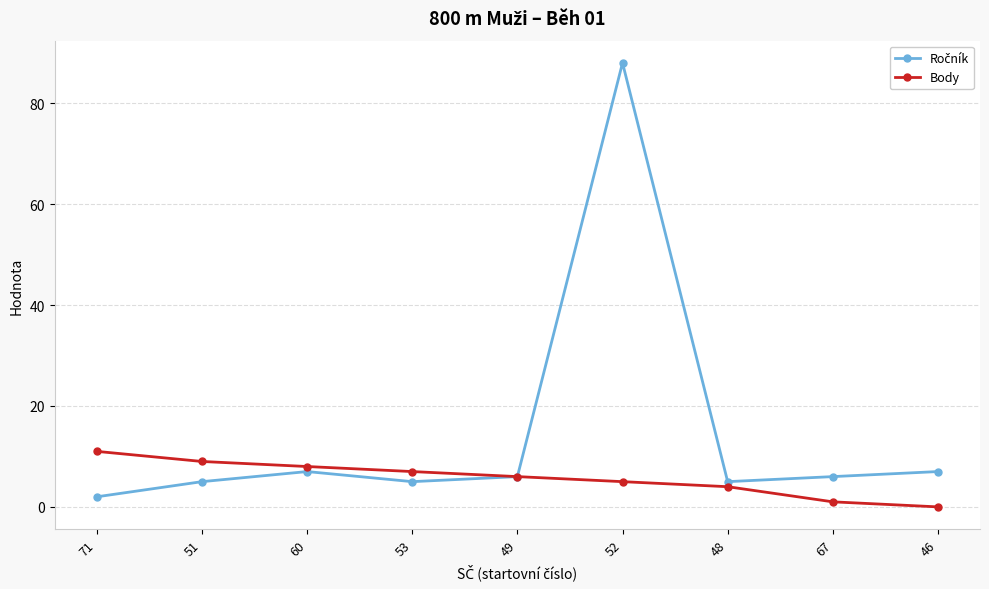

Which label corresponds to the largest value in the chart?

52